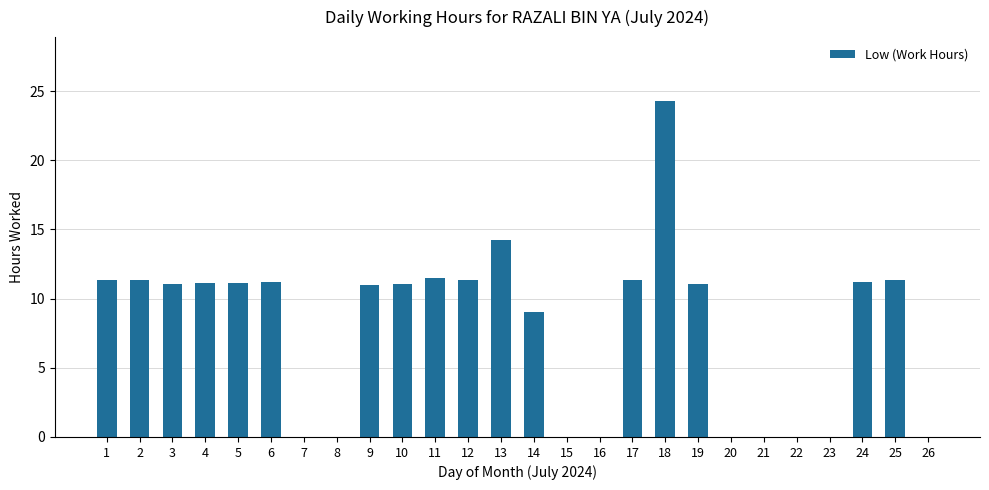

What is the change in value from 13 to 20?

-14.2